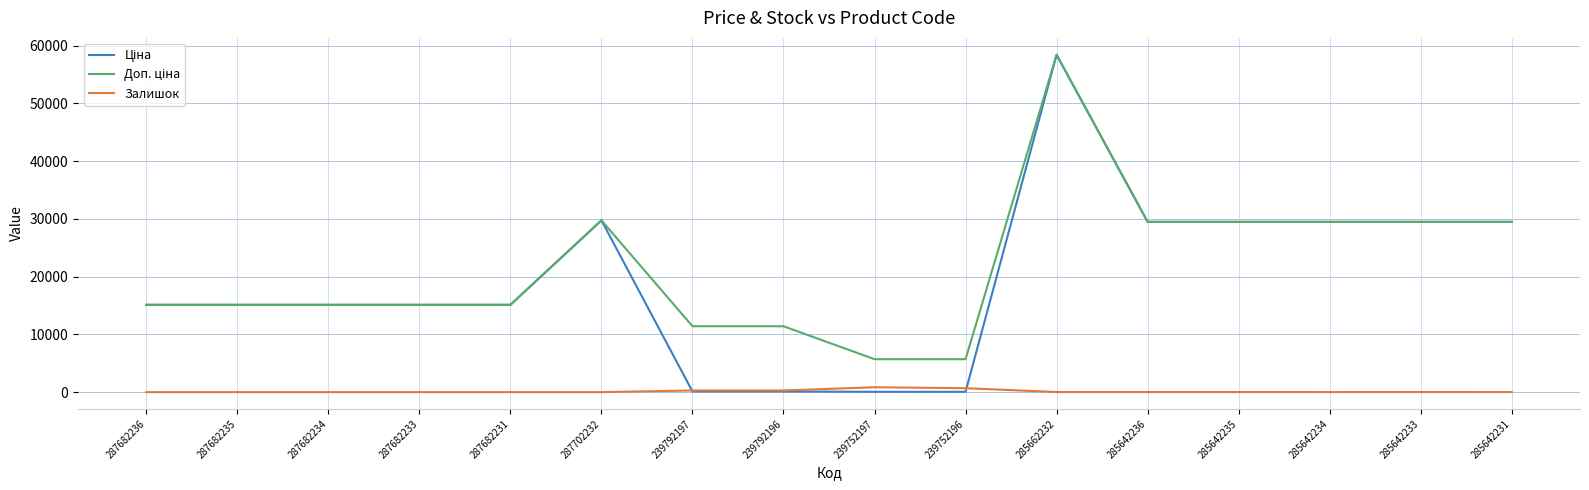

The value of Залишок at 287682234 is 0.0. True or false?

True